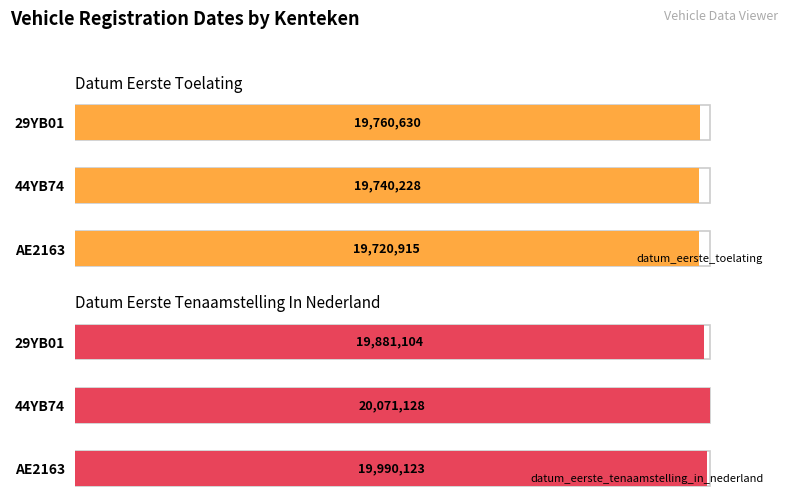

What are all the series names shown in the legend?

datum_eerste_toelating, datum_eerste_tenaamstelling_in_nederland